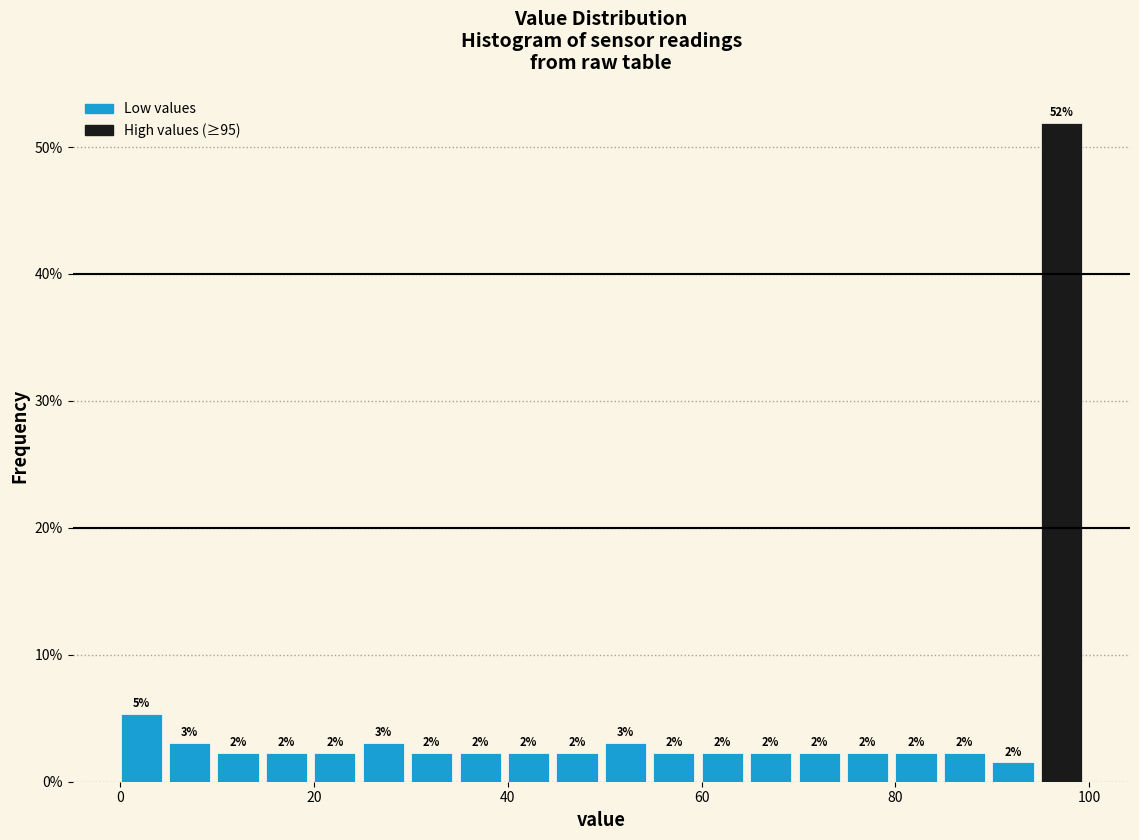

Around what value on the x-axis is the tallest bar? Give the approximate position of its centre, as read against the axis.

98